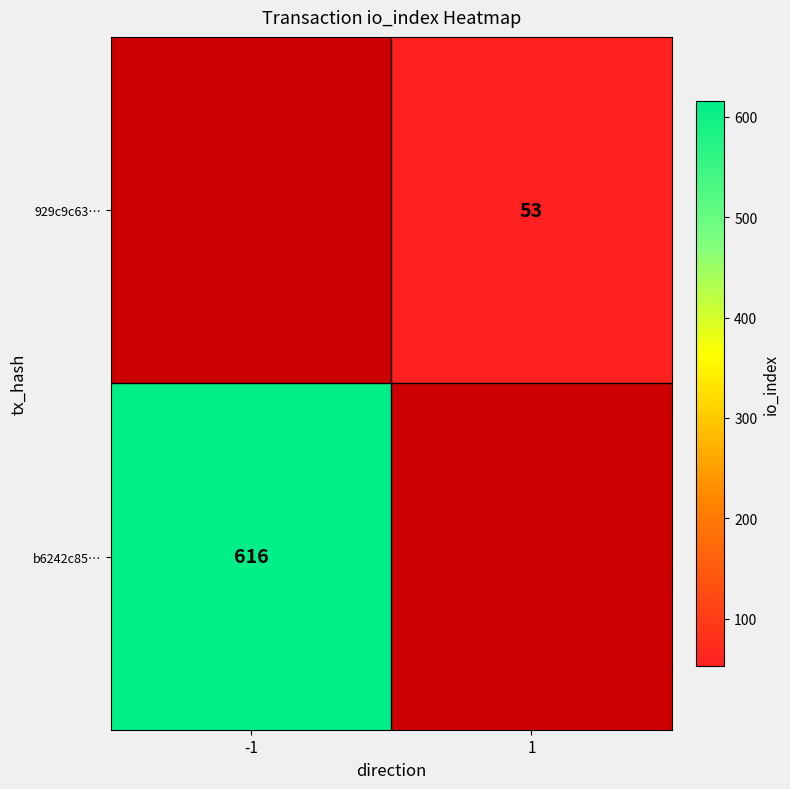

The 929c9c63… series shows 53 at 1. True or false?

True